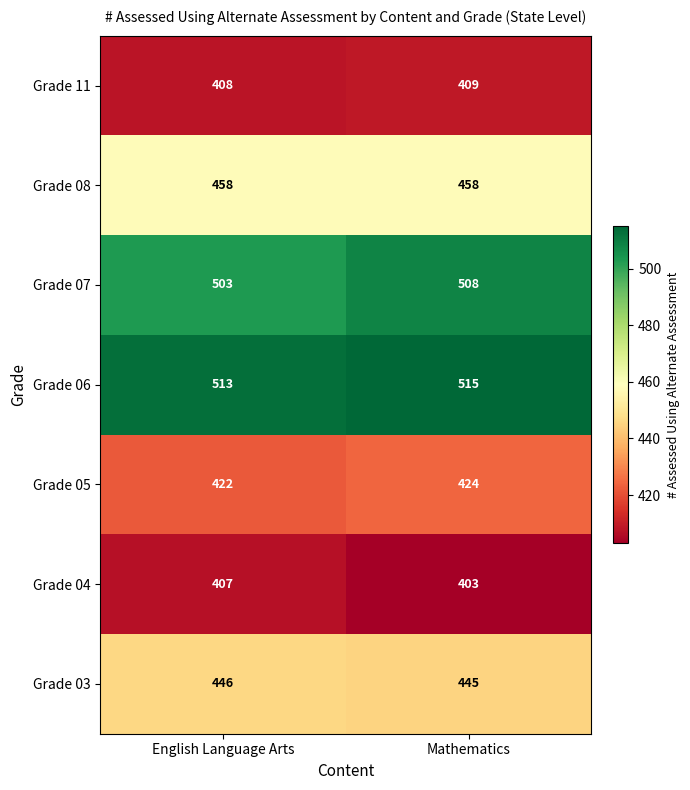

List the labels in order of Grade 07 value, smallest first.

English Language Arts, Mathematics